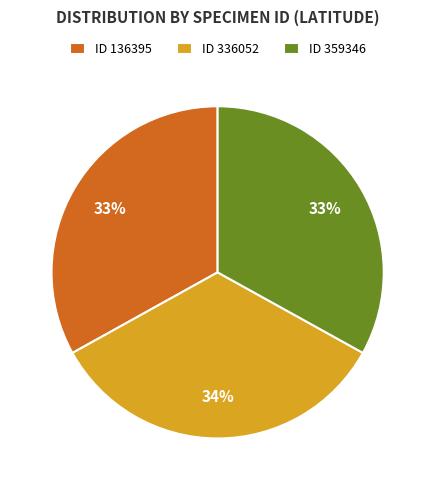

What is the largest slice in the pie chart?

ID 336052